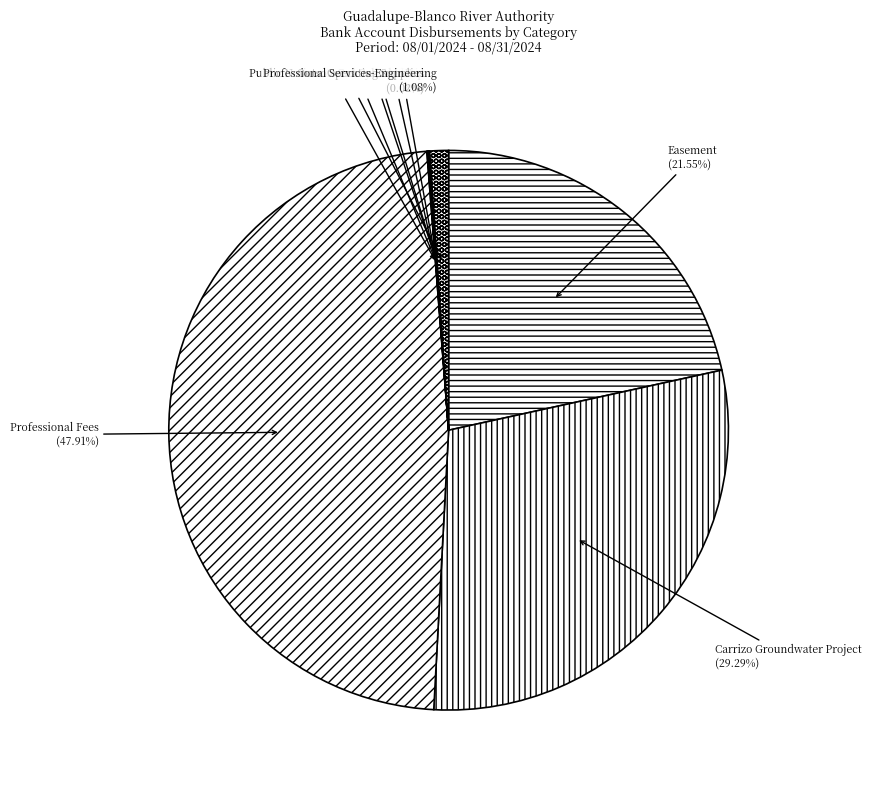

Does Professional Fees account for over 50% of the chart?

No